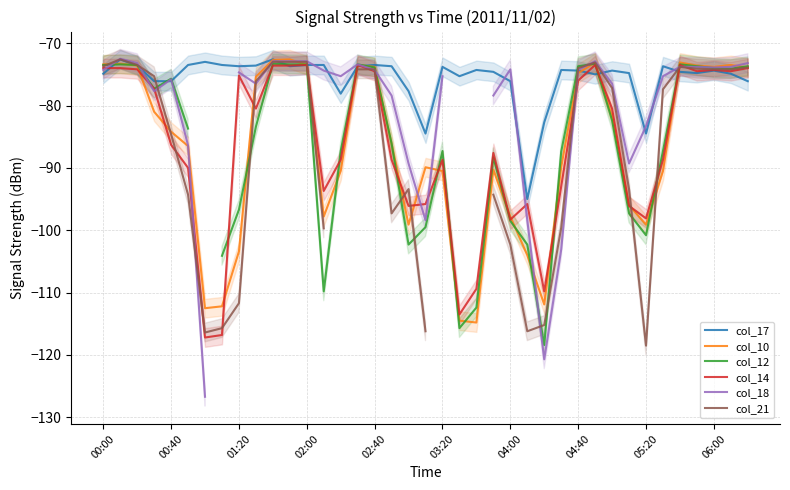

How many intersections are there between col_12 and col_21?

11